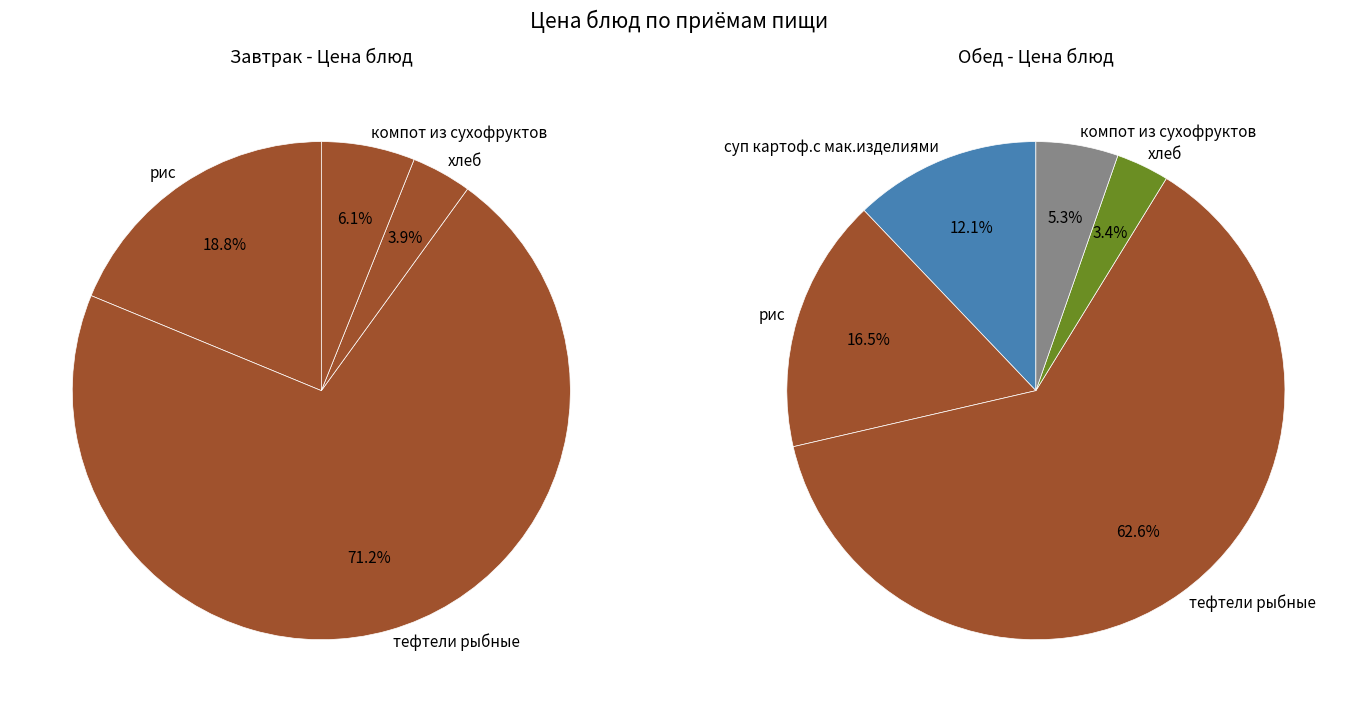

Do хлеб (Завтрак) and хлеб (Обед) together represent more than half of the pie?

No